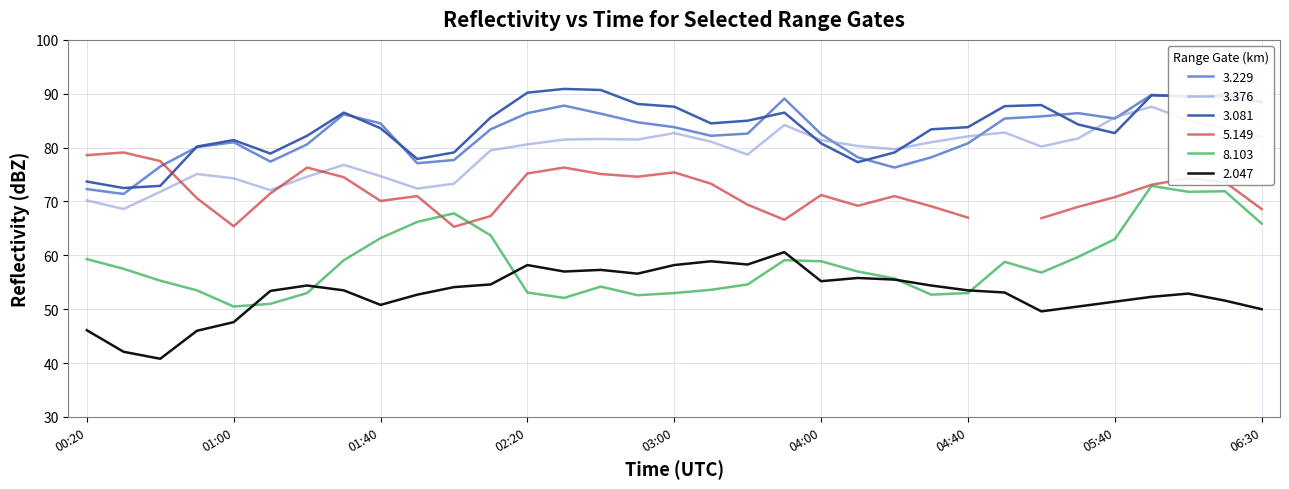

Which series has the largest total across all categories?

3.081